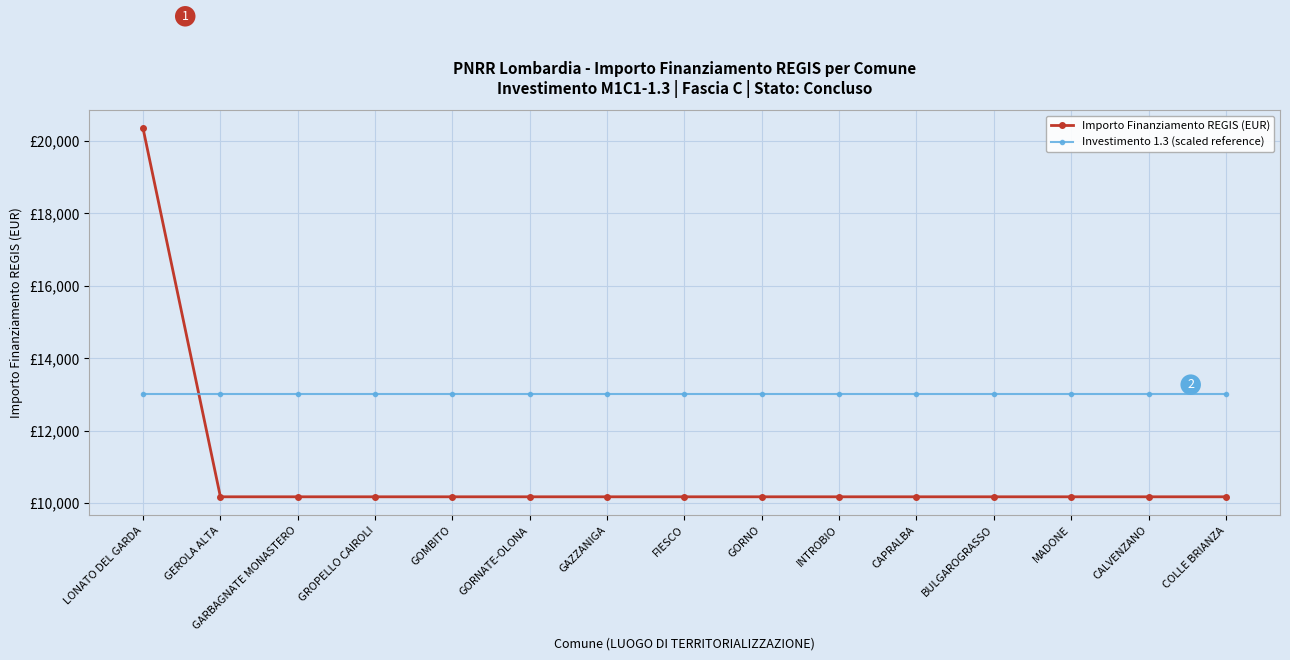

What is the label of the 9th point from the left?

GORNO